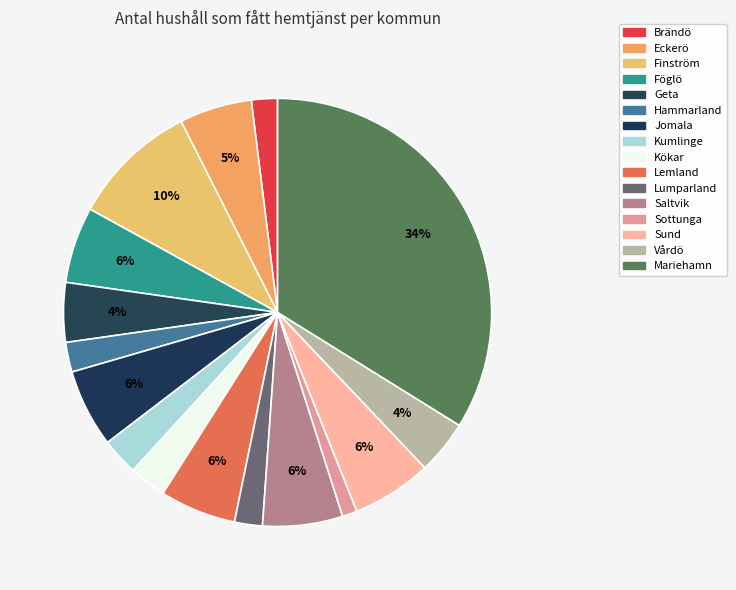

To the nearest percent, what is the combined percentage of Finström and Sottunga?

11%